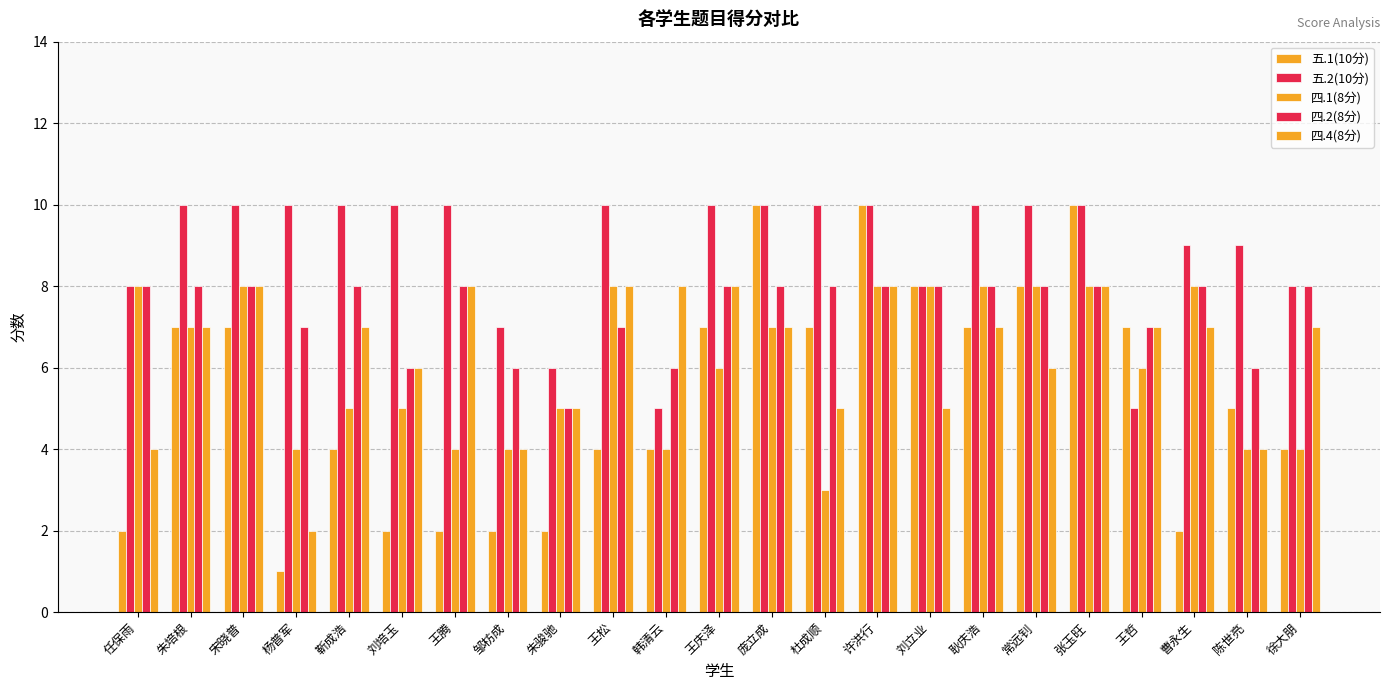

What is the smallest value displayed?

1